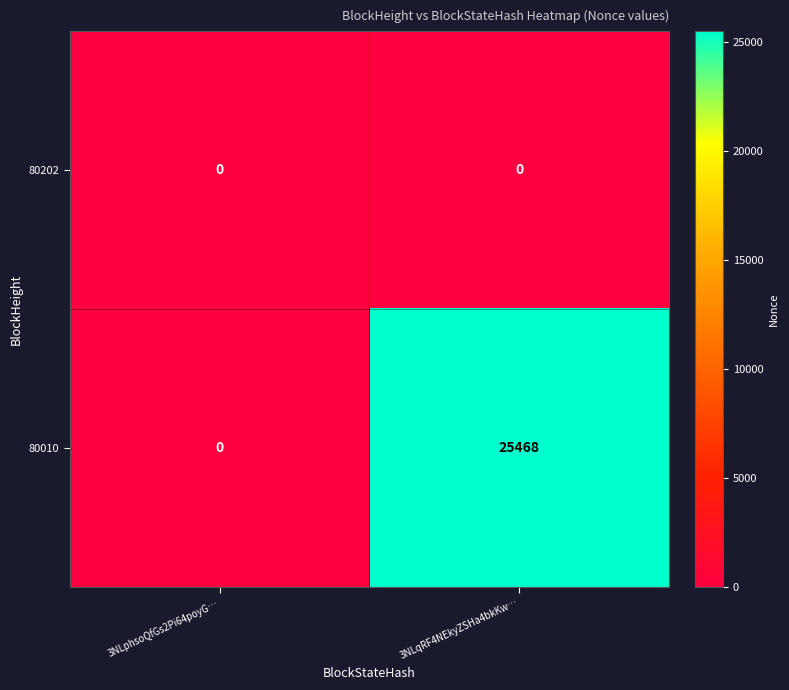

What is the difference between the maximum and minimum values in the 80010 series?

25468